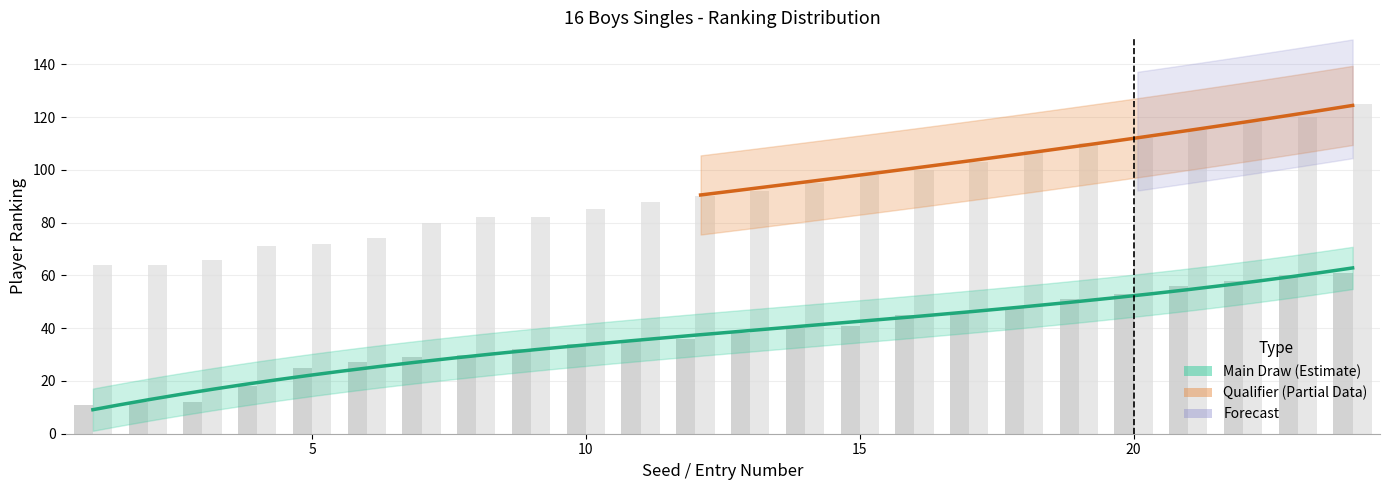

At which category is the sum across all series the highest?

24